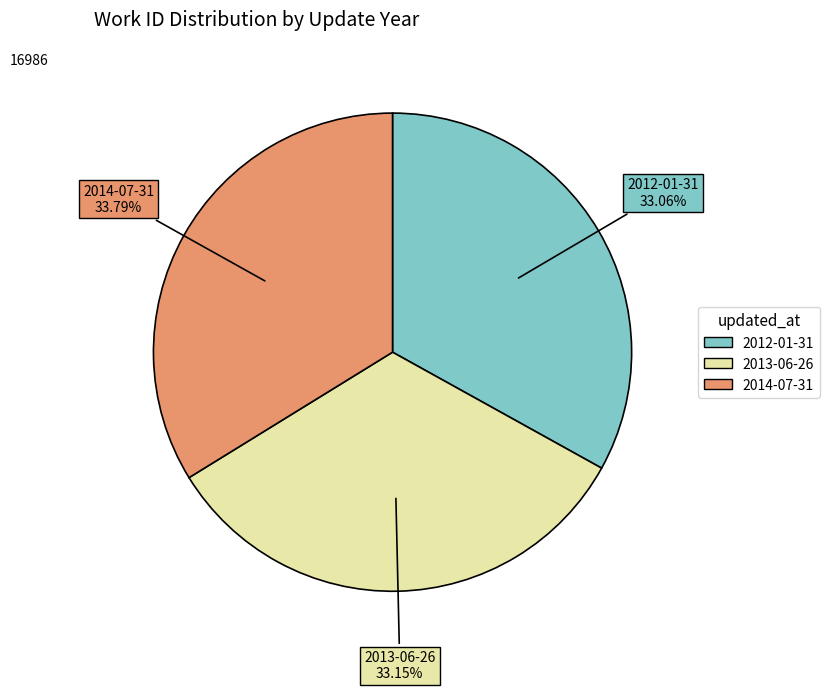

How many segments does this pie chart have?

3